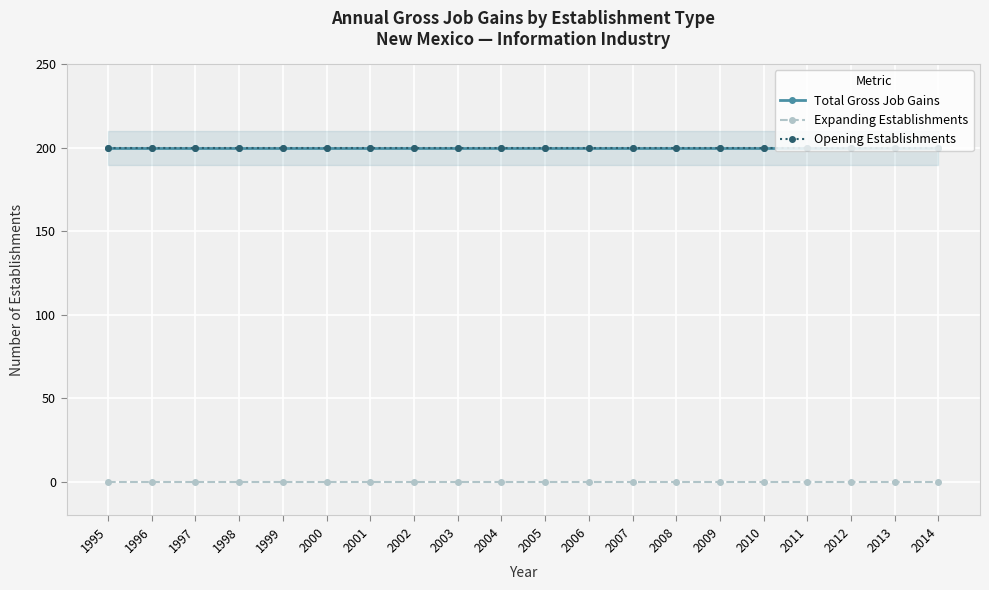

How many distinct data groups are displayed?

3